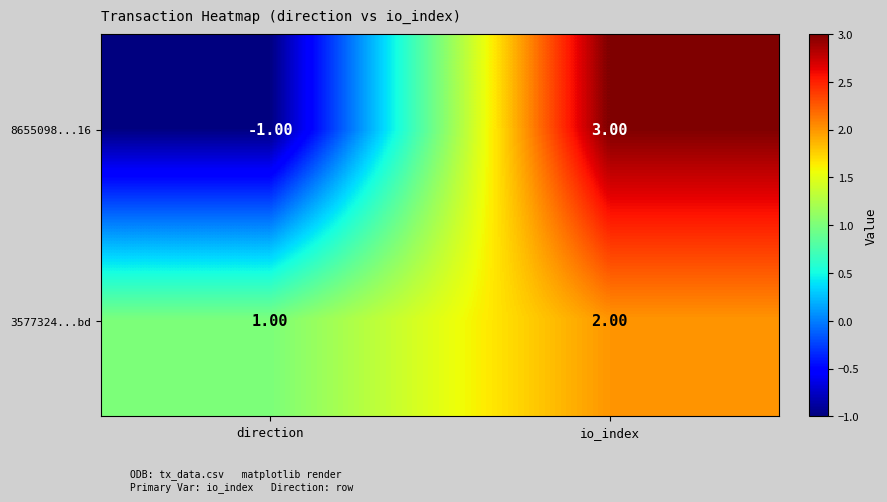

Rank the series by their average value, from lowest to highest.

8655098...16, 3577324...bd